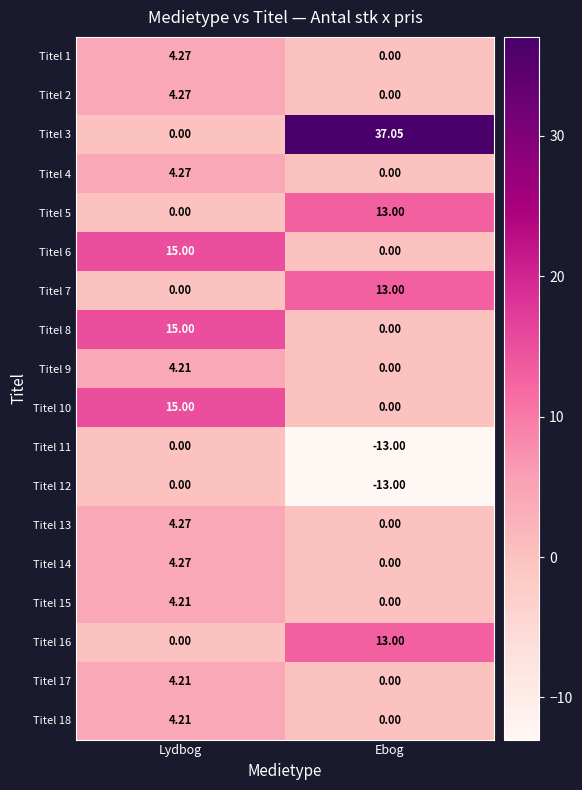

Which label corresponds to the largest value in the chart?

Ebog